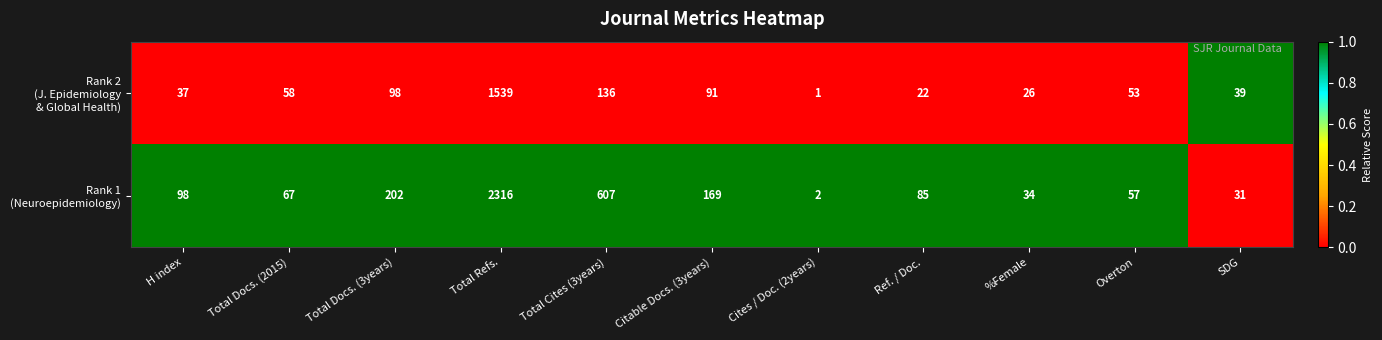

At which category does the chart reach its peak across all series?

Total Refs.